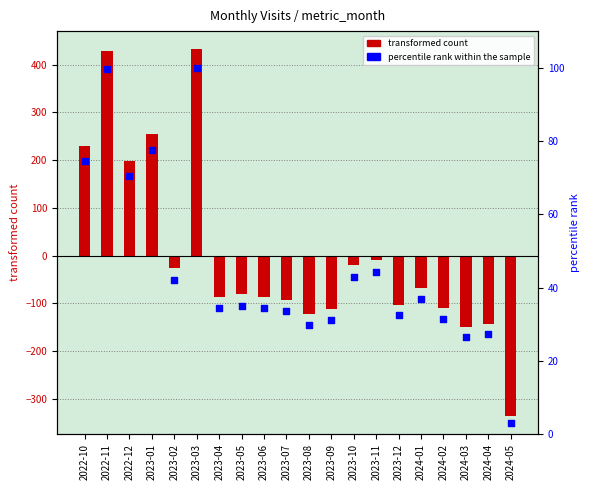

At how many categories does at least one series exceed -270?

20